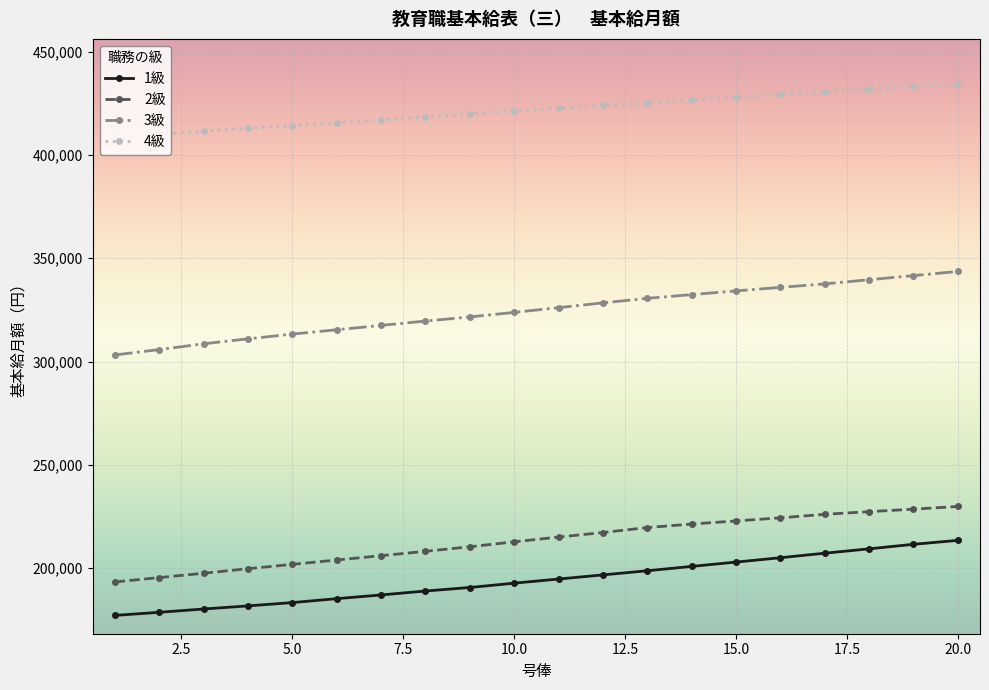

At how many categories does at least one series exceed 256455?

20